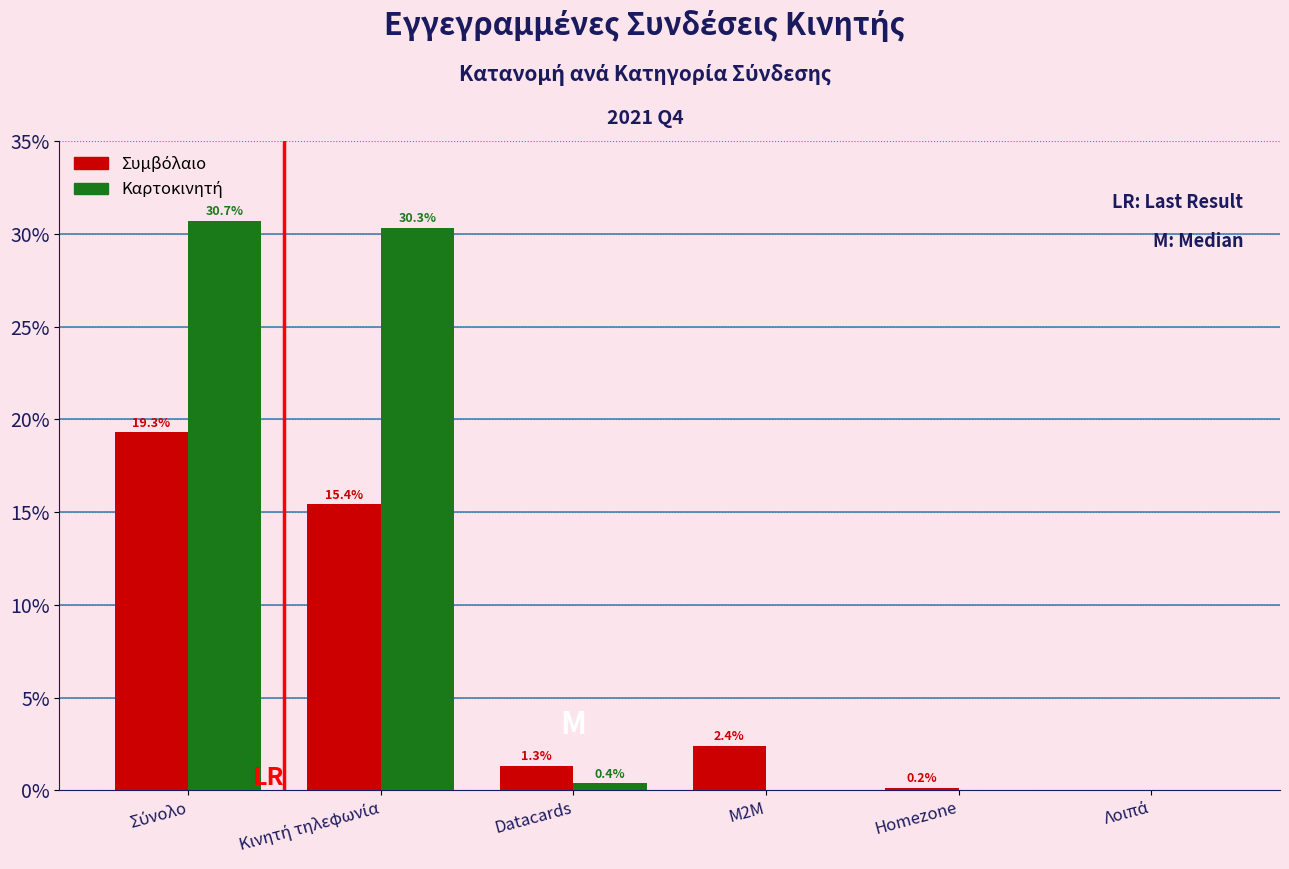

Count the number of categories in the chart.

6